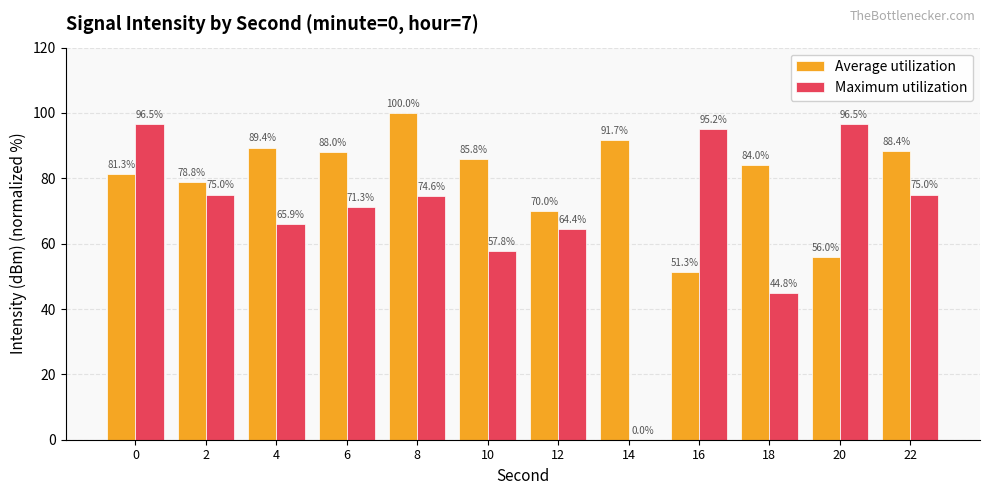

True or false: Maximum utilization has a value of 163.3 at 20.

False